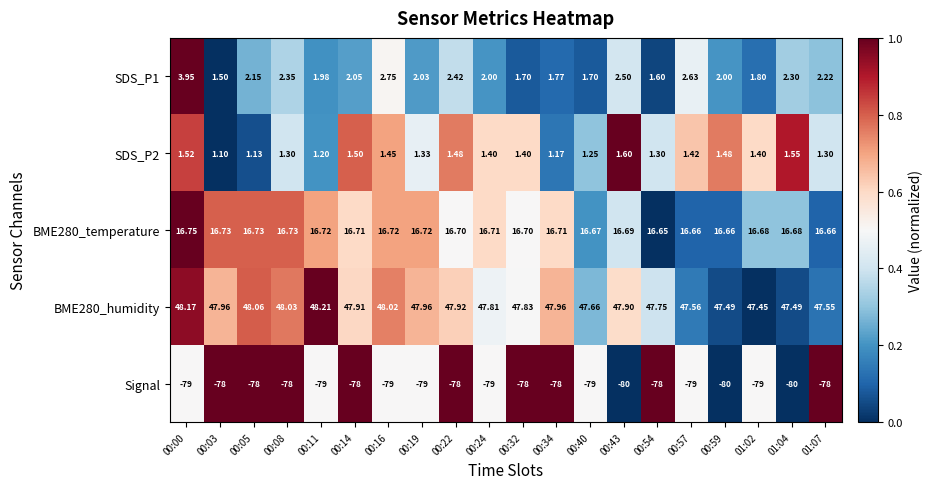

Which series changed the most between 00:34 and 00:59?

Signal